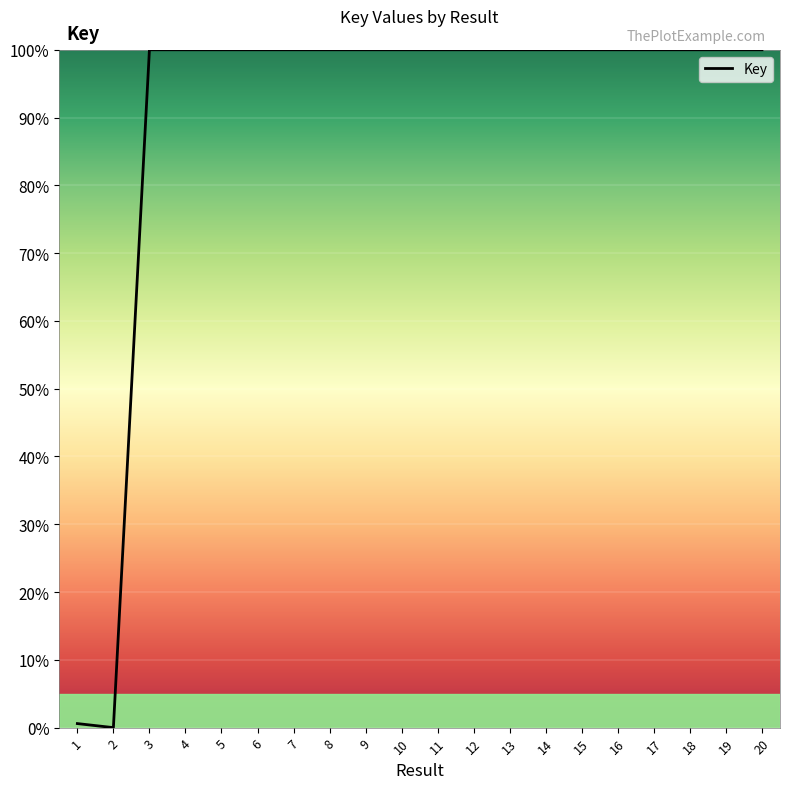

What value does the data have at 10?

100.0